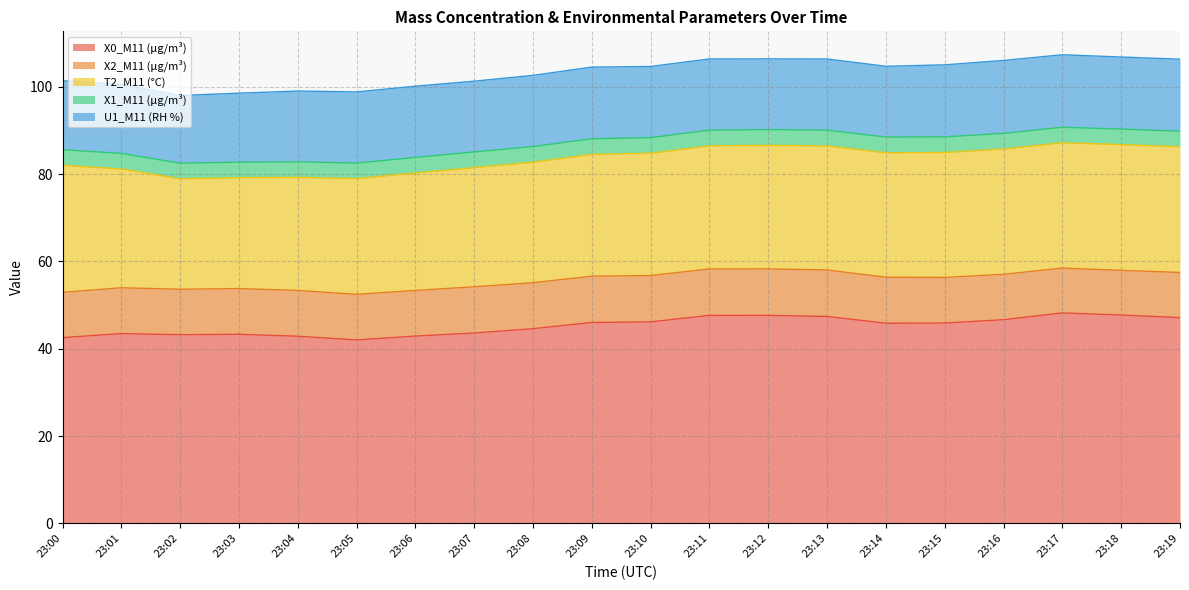

What is the sum of all X1_M11 (μg/m³) values?

71.5